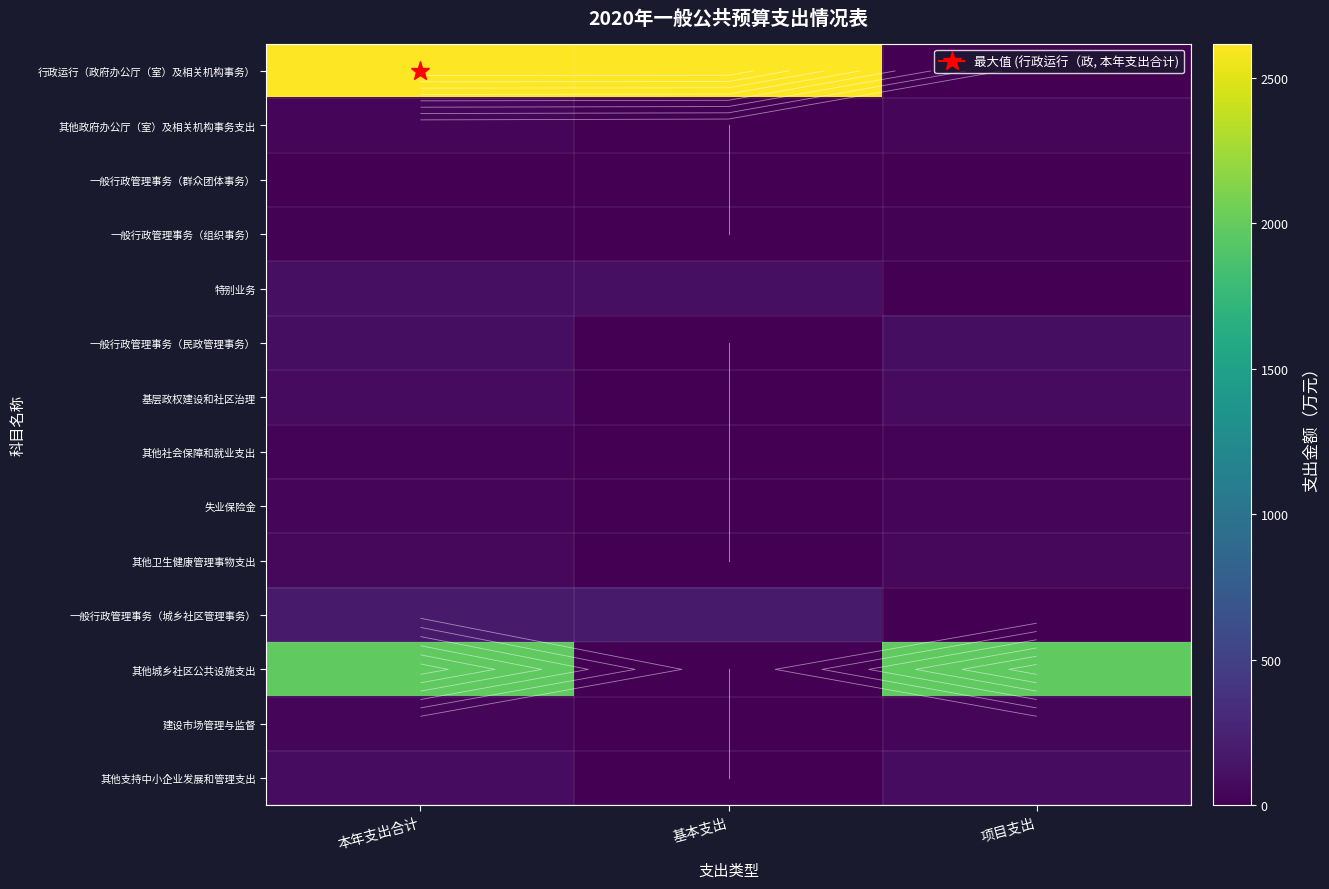

Where is 一般行政管理事务（城乡社区管理事务） nearest to the value 95?

项目支出